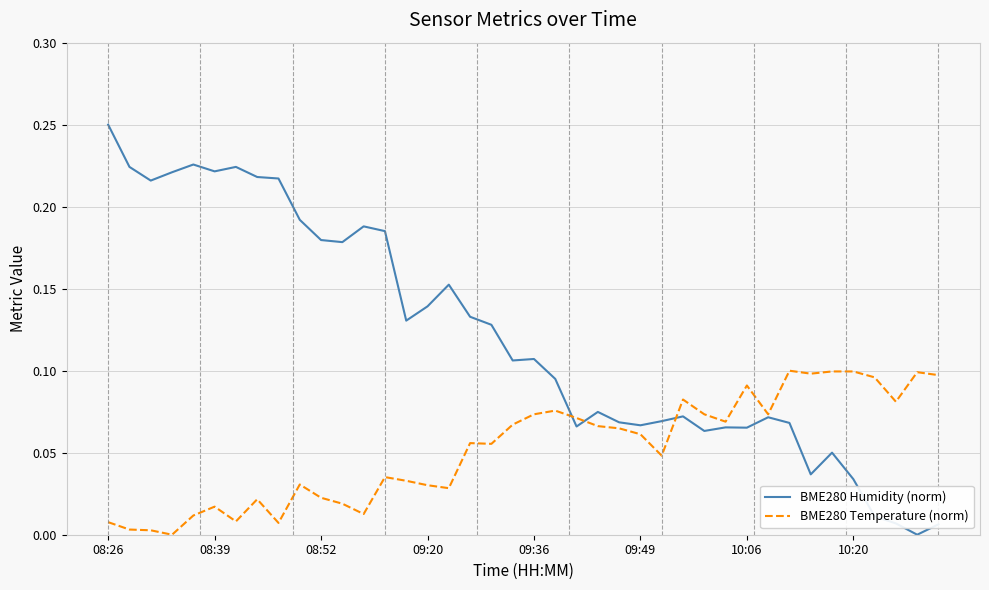

At how many categories does at least one series exceed 0?

40